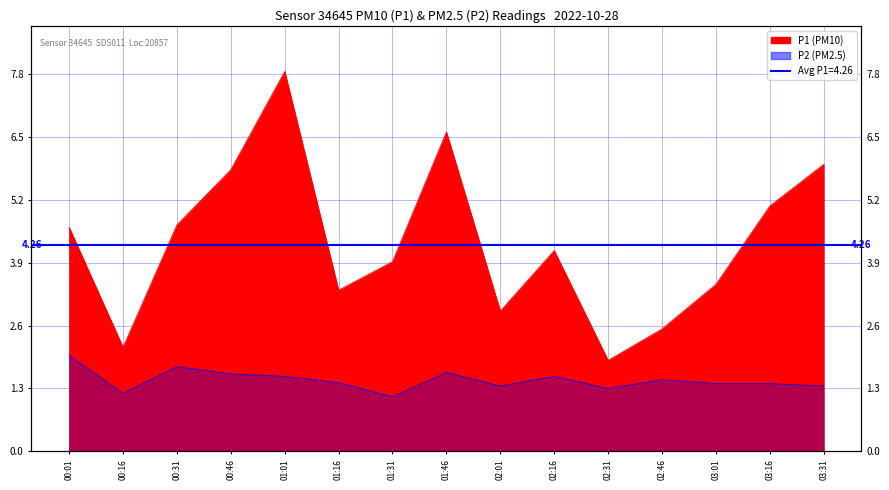

True or false: P1 has a value of 1.0 at 02:01.

False